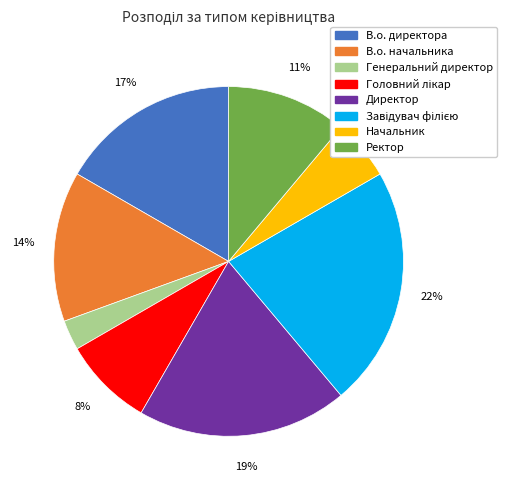

How many segments does this pie chart have?

8